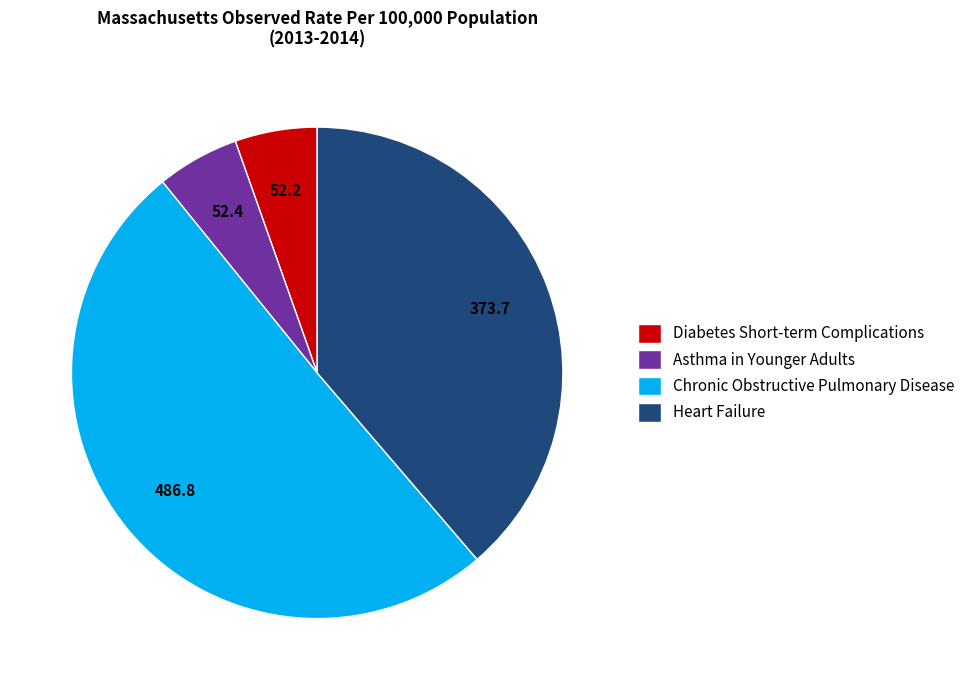

What is the majority slice?

Chronic Obstructive Pulmonary Disease